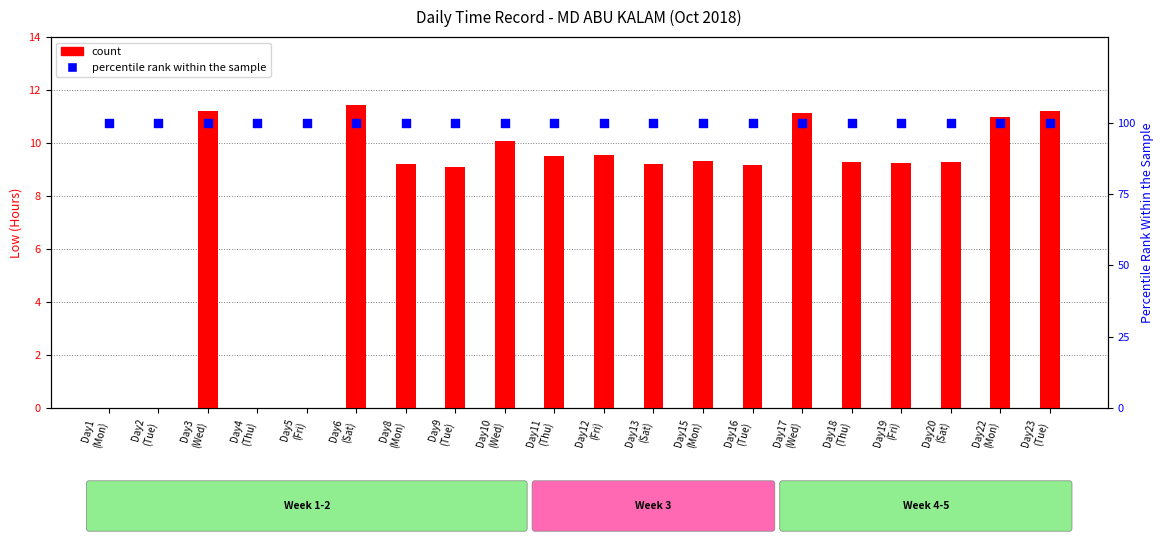

Is the value of count at Day15
(Mon) greater than the value of percentile rank within the sample at Day17
(Wed)?

No